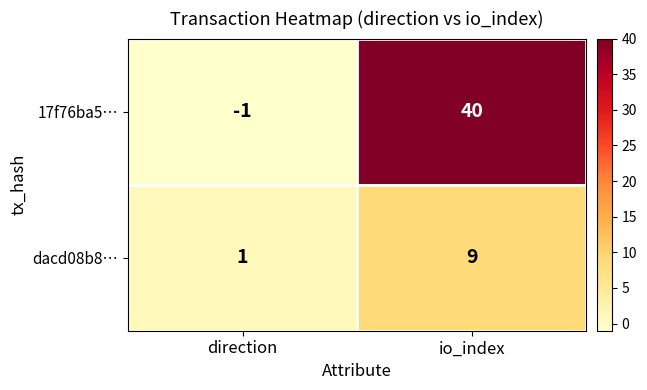

How many negative values does the 17f76ba5… series have?

1